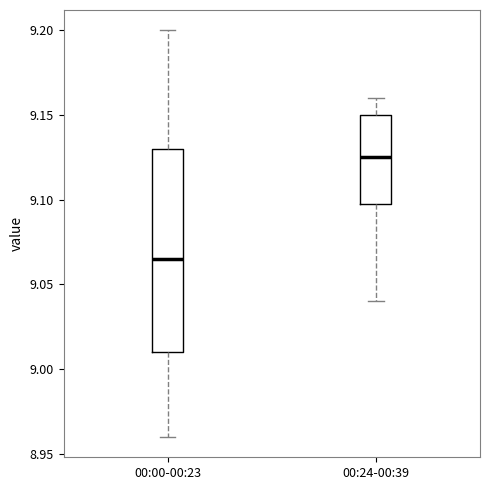

Where does the median line of the box for 00:24-00:39 sit on the y-axis? The values are not printed on the chart, so give them approximately, as read against the axis.

9.125